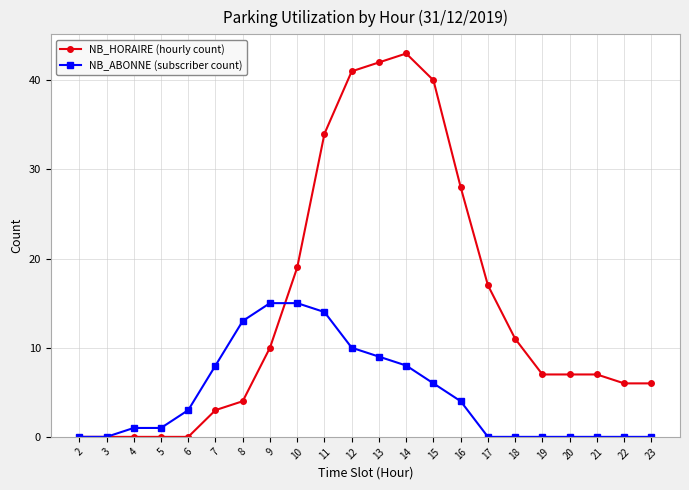

What is the average value of the NB_HORAIRE (hourly count) series?

15